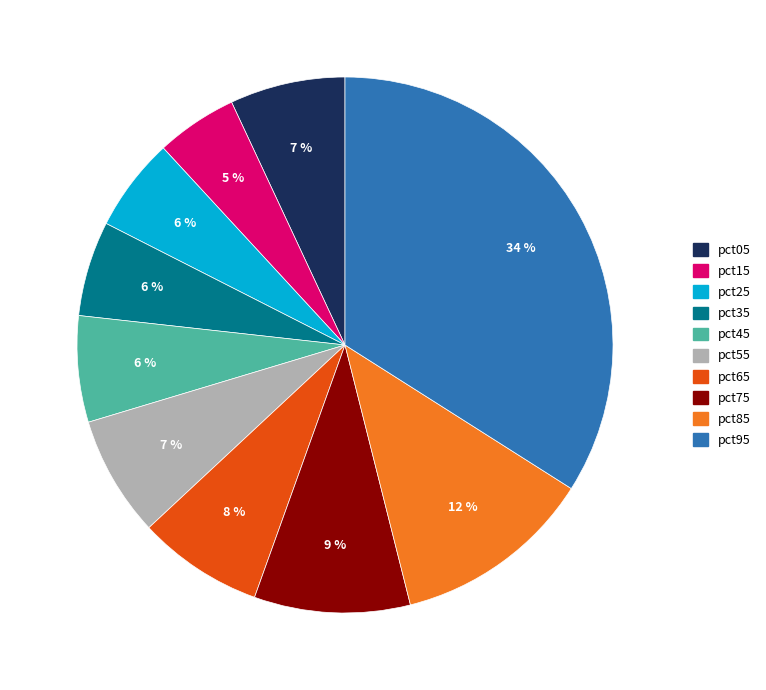

Is it true that pct45 is 6% of the pie?

True